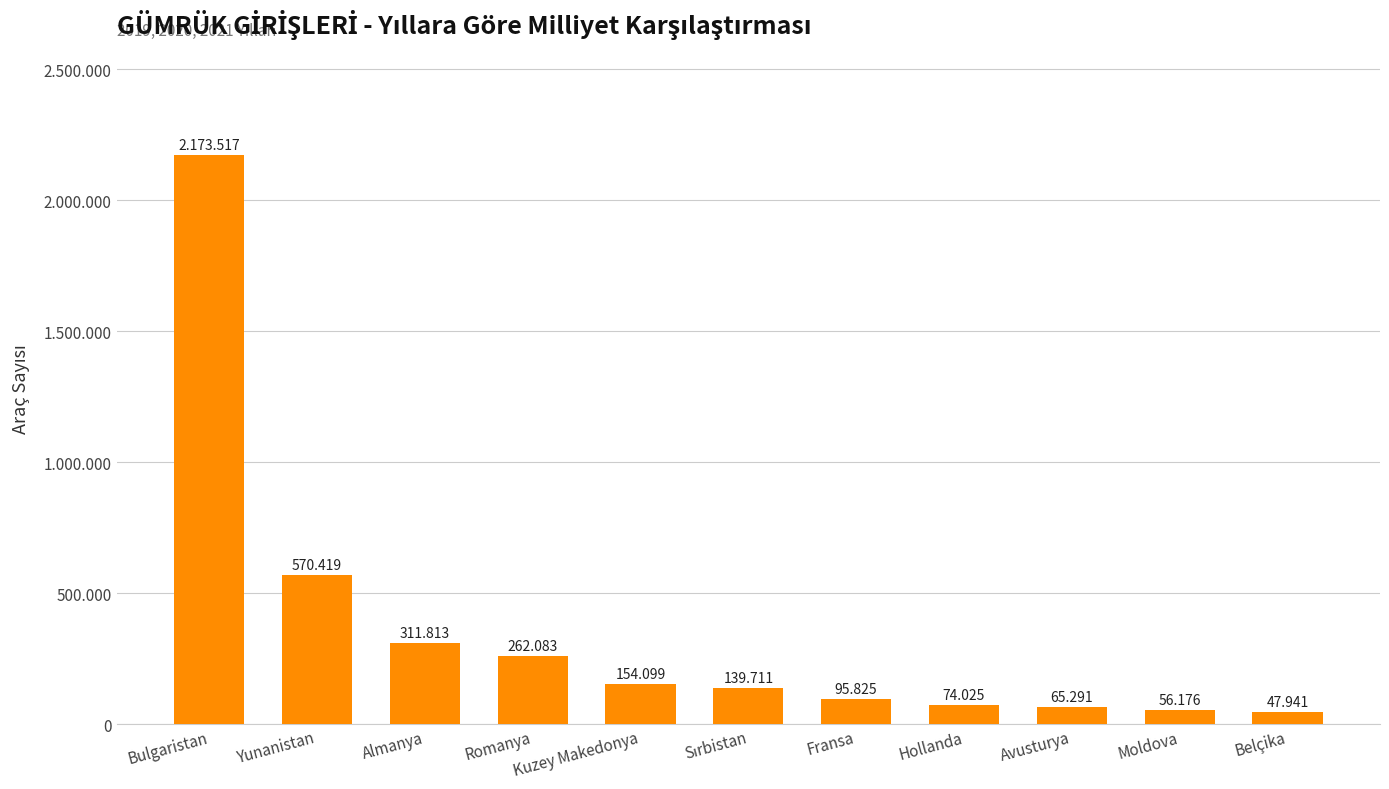

Rank the categories by value from highest to lowest.

Bulgaristan, Yunanistan, Almanya, Romanya, Kuzey Makedonya, Sırbistan, Fransa, Hollanda, Avusturya, Moldova, Belçika